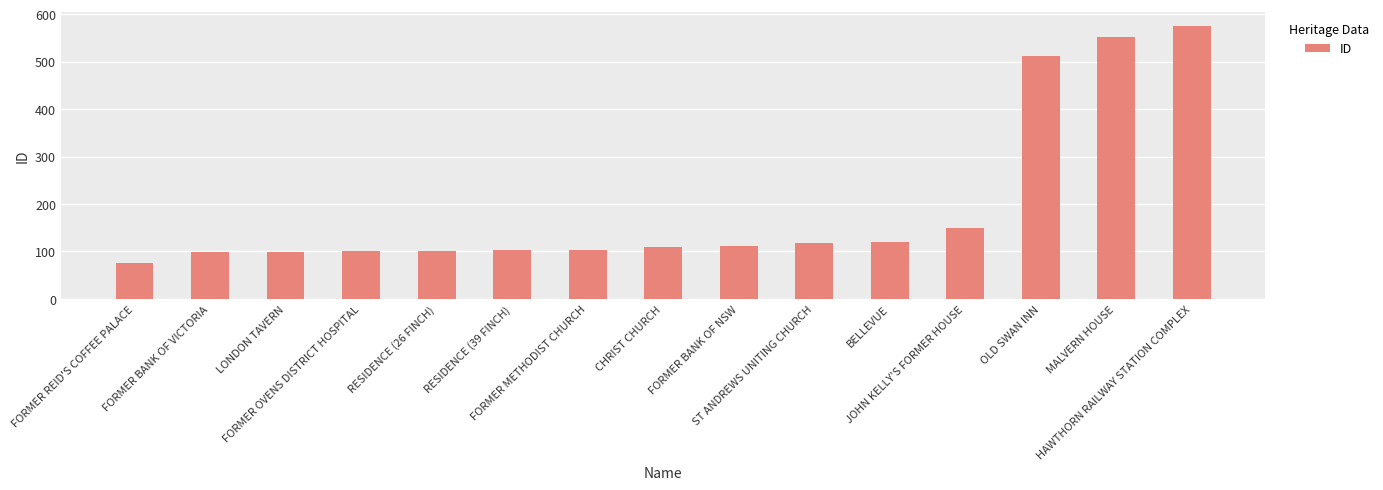

How many bars are there in total?

15